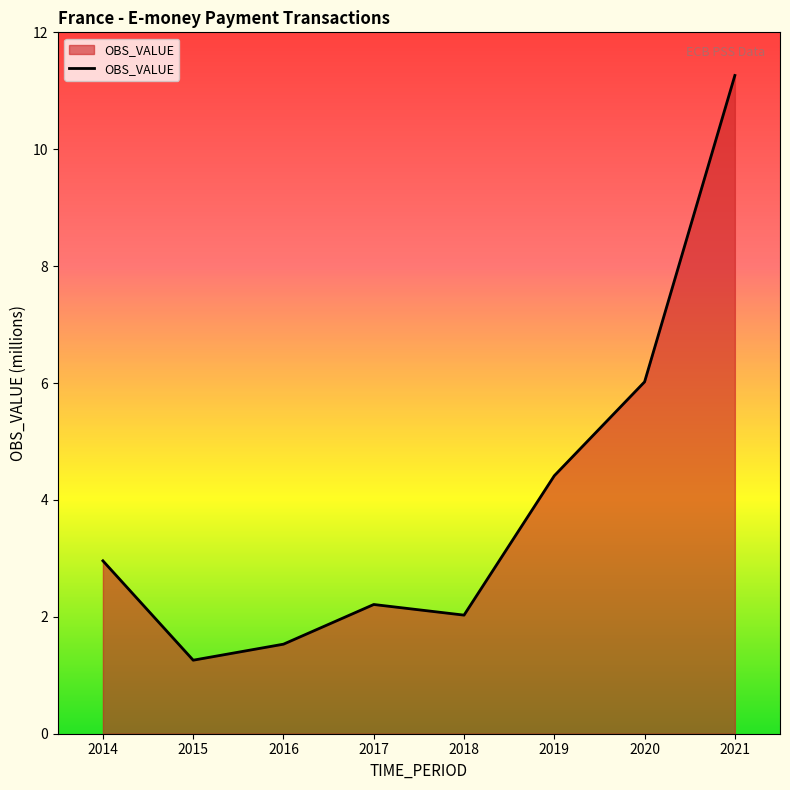

Reading right to left, transcribe all the data shown in this chart.

11.3	6.0	4.4	2.0	2.2	1.5	1.3	3.0